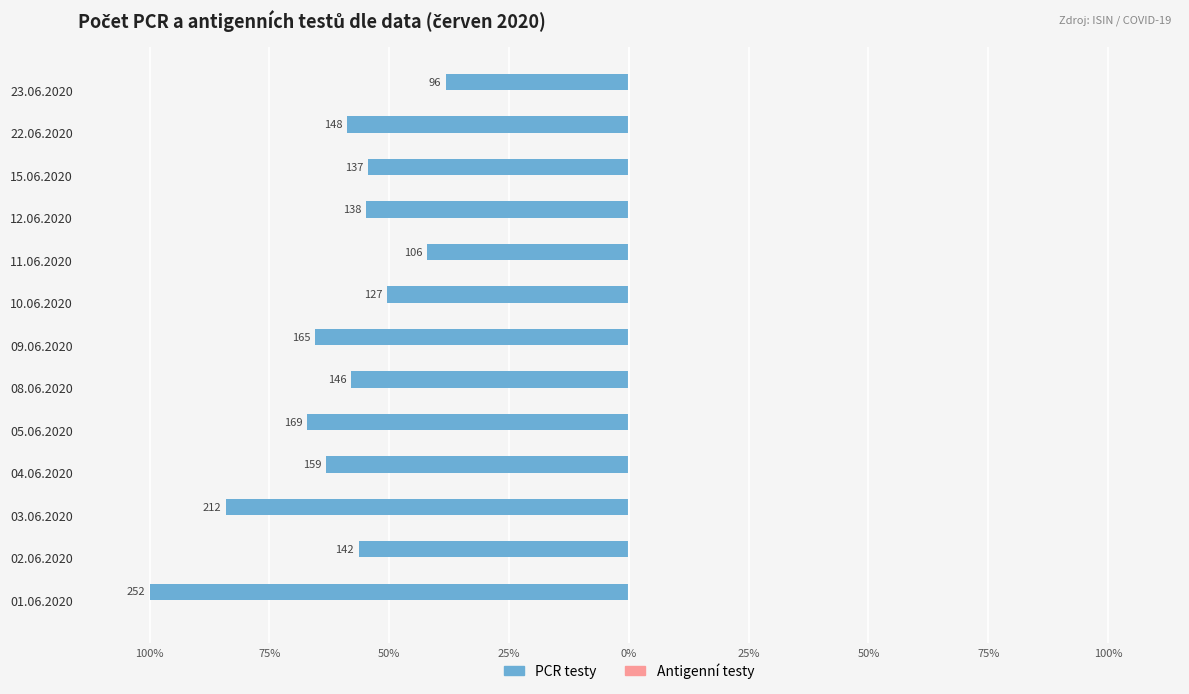

Does the chart contain any negative values?

Yes